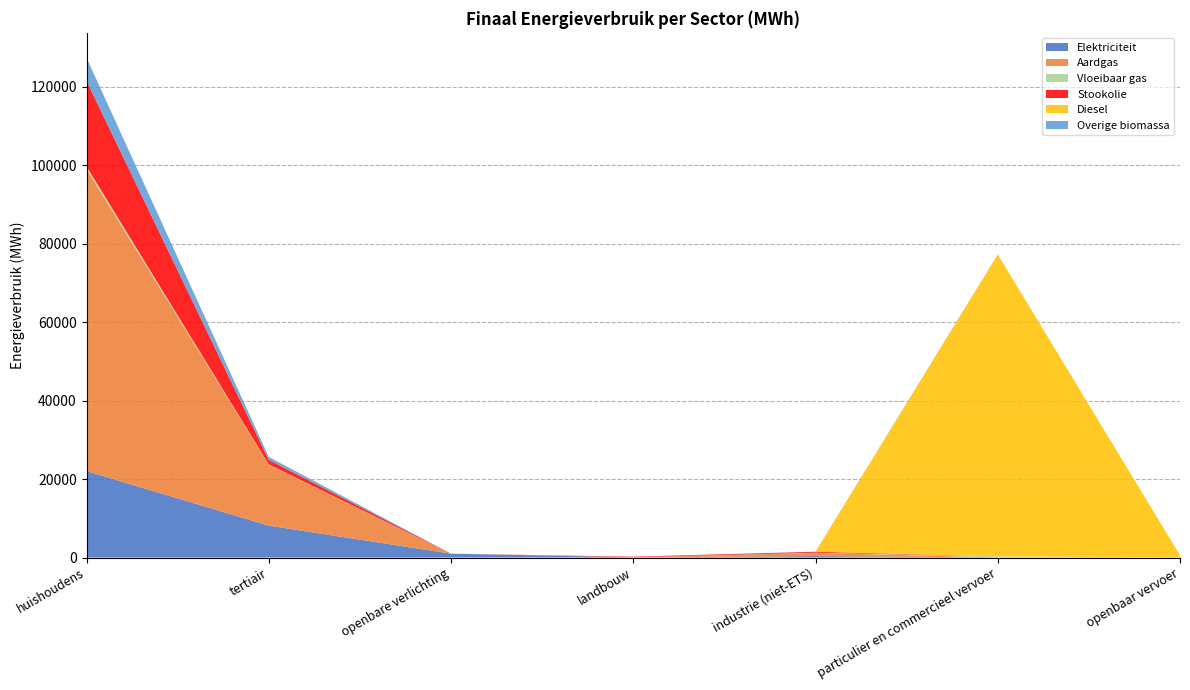

Reading left to right, extract all data points from this chart.

Elektriciteit: 22012.3	8118.0	980.8	51.4	356.9	15.7	3.0
Aardgas: 76931.7	15538.2	0.0	37.8	826.3	23.1	0.0
Vloeibaar gas: 691.3	67.0	0.0	0.5	48.8	257.4	0.0
Stookolie: 21809.1	1153.5	0.0	130.4	231.5	0.0	0.0
Diesel: 0.0	0.0	0.0	0.0	0.0	76925.9	565.1
Overige biomassa: 5864.5	750.8	0.0	0.0	39.1	0.0	0.0